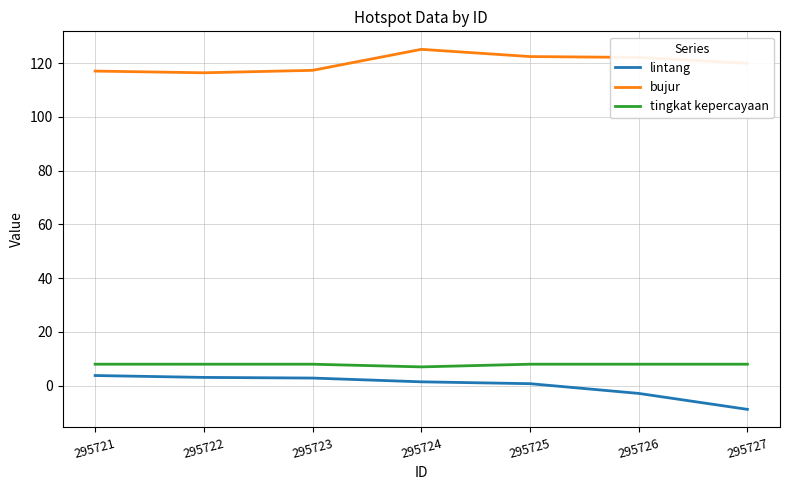

The lintang series shows 0.8 at 295725. True or false?

True